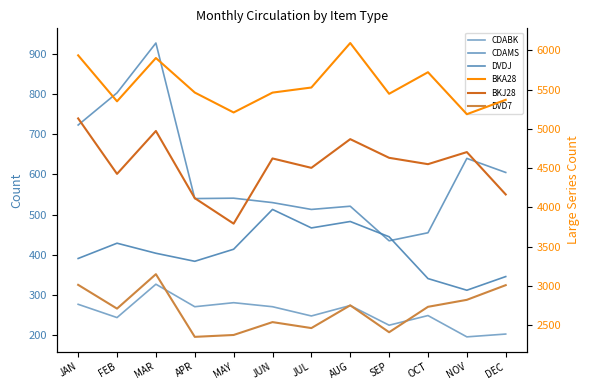

What is the total value across all series at AUG?

14995